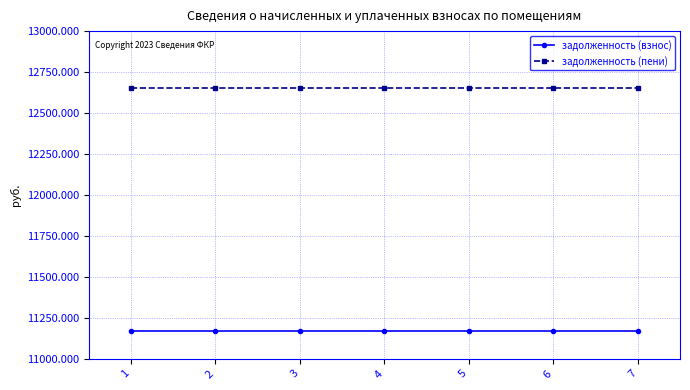

True or false: задолженность (взнос) and задолженность (пени) intersect in this chart.

False